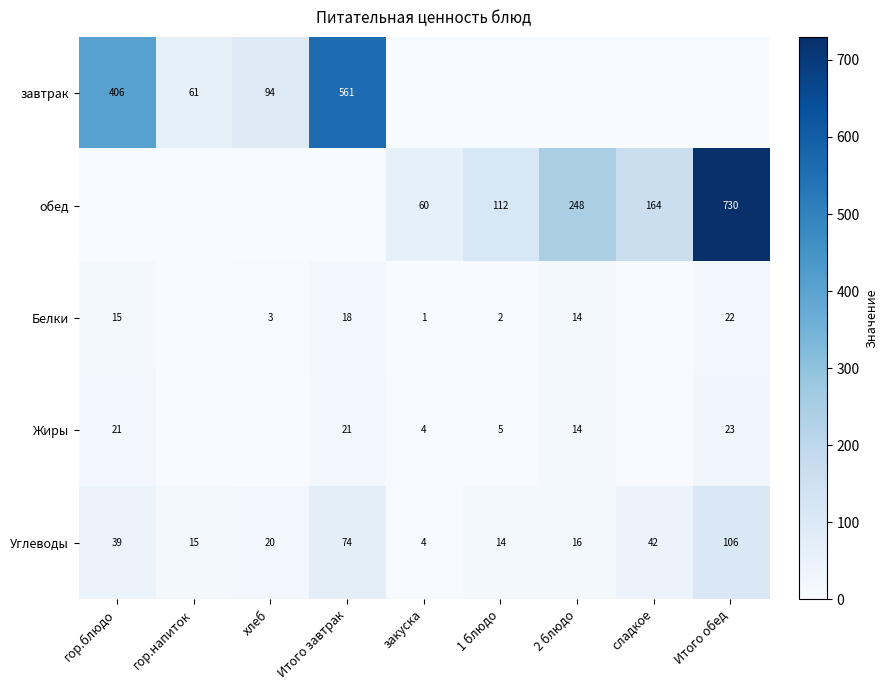

What is the greatest value displayed?

730